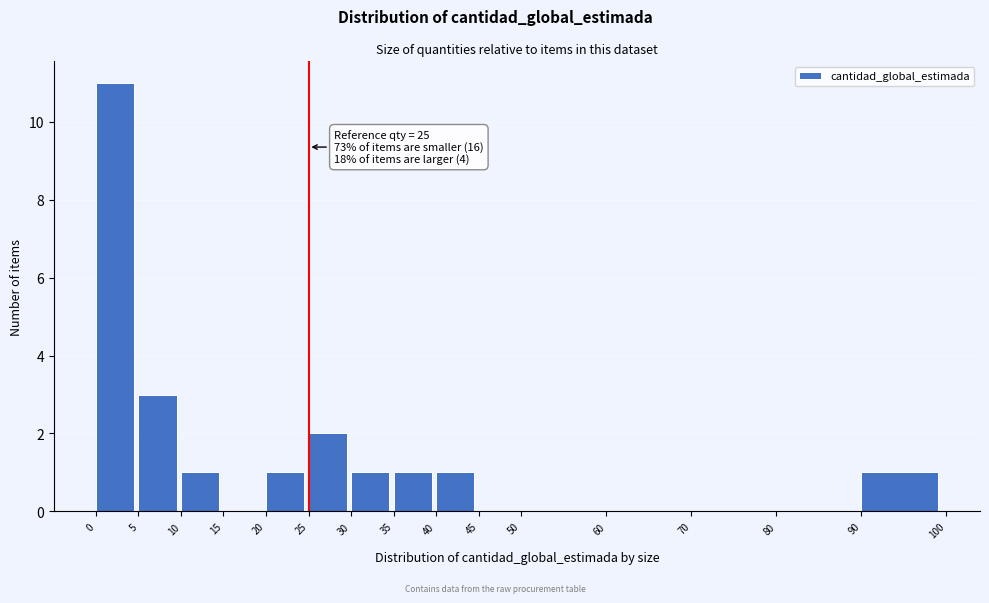

Which range on the x-axis has the tallest bar?

0 to 5